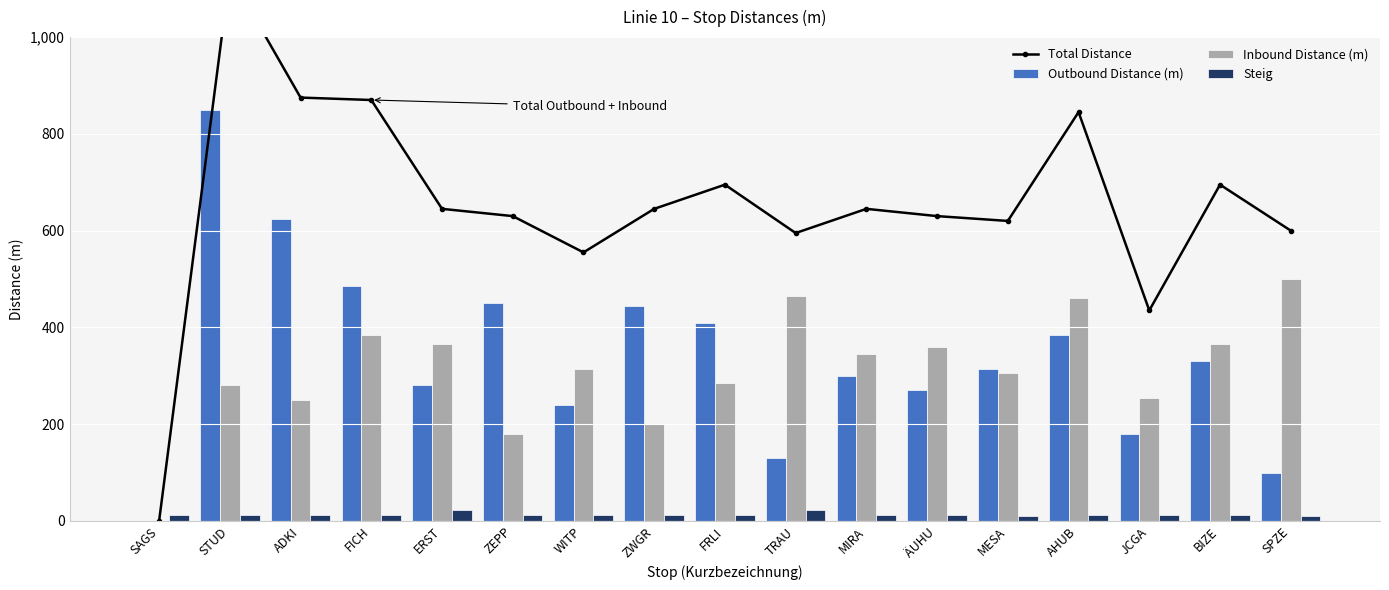

How many values in the Steig series exceed 12?

2